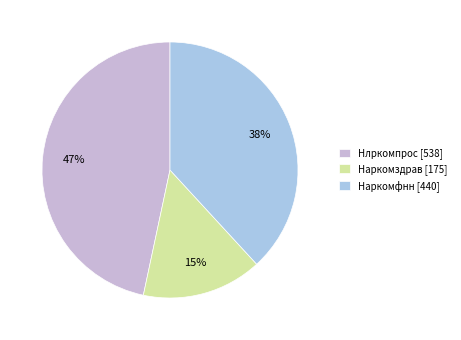

Is there a majority slice in this chart?

No